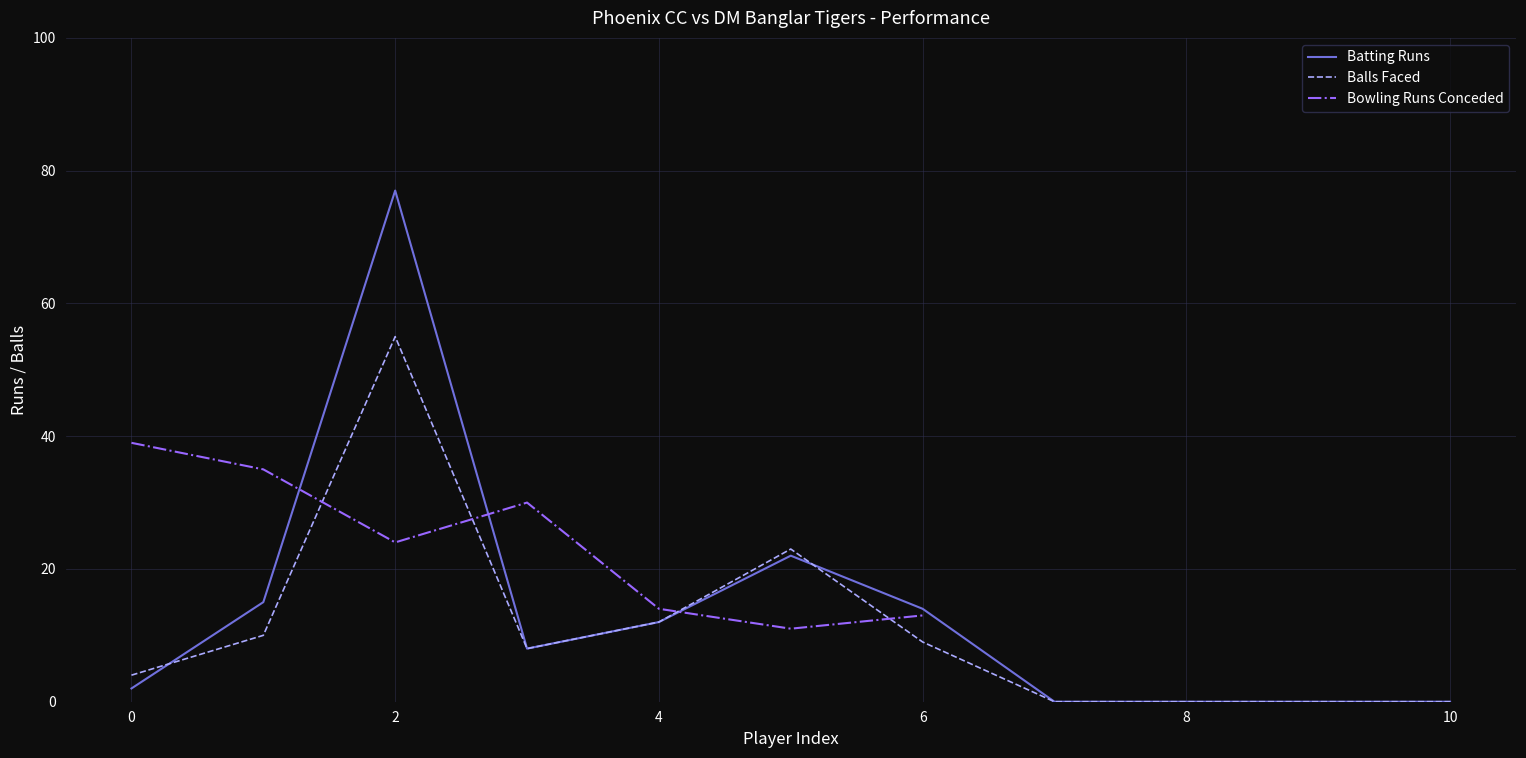

True or false: Balls Faced has a value of 21 at 10.

False